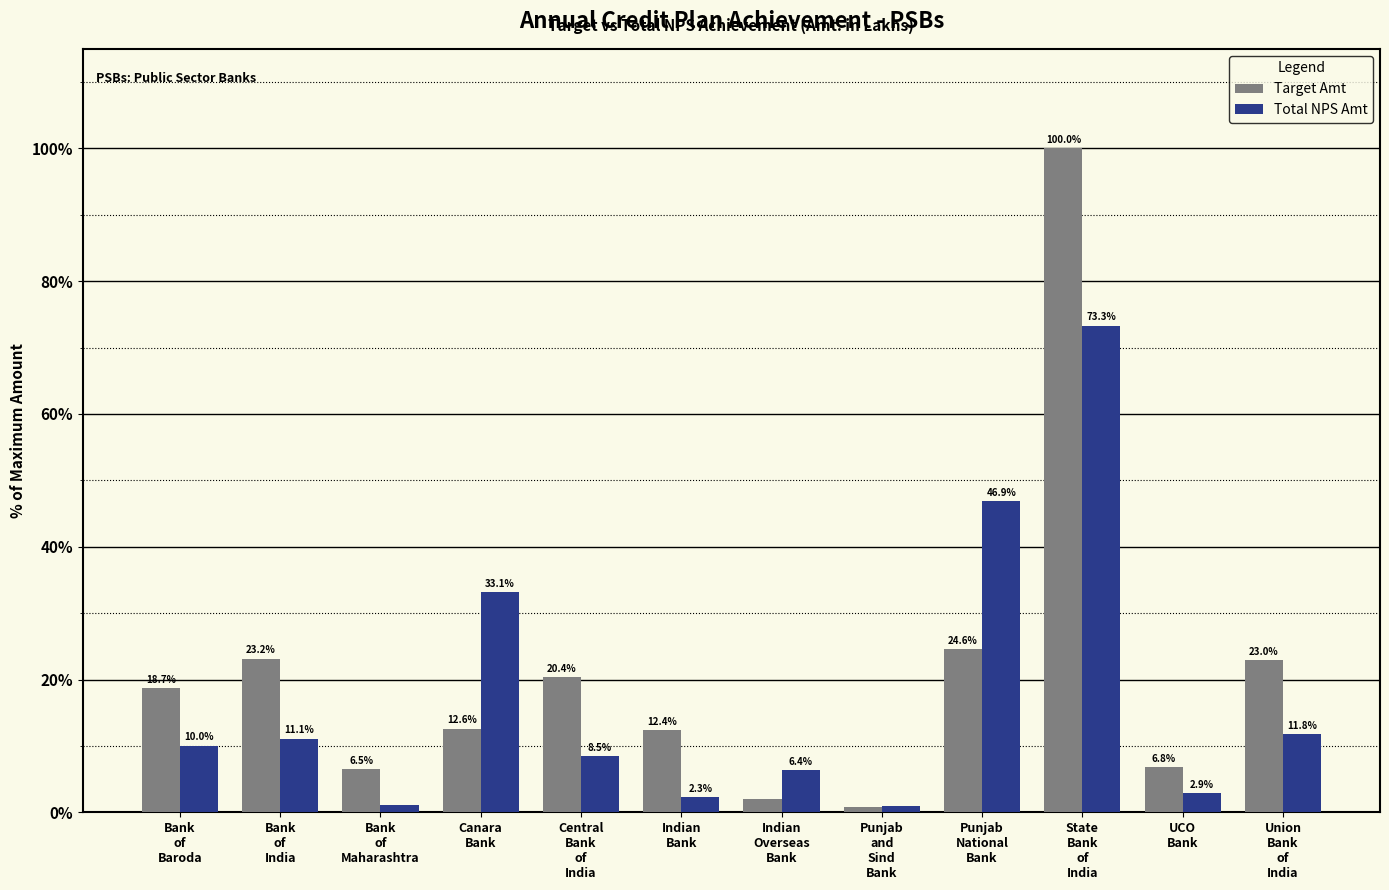

How many data points in Total NPS Amt are less than 10?

6